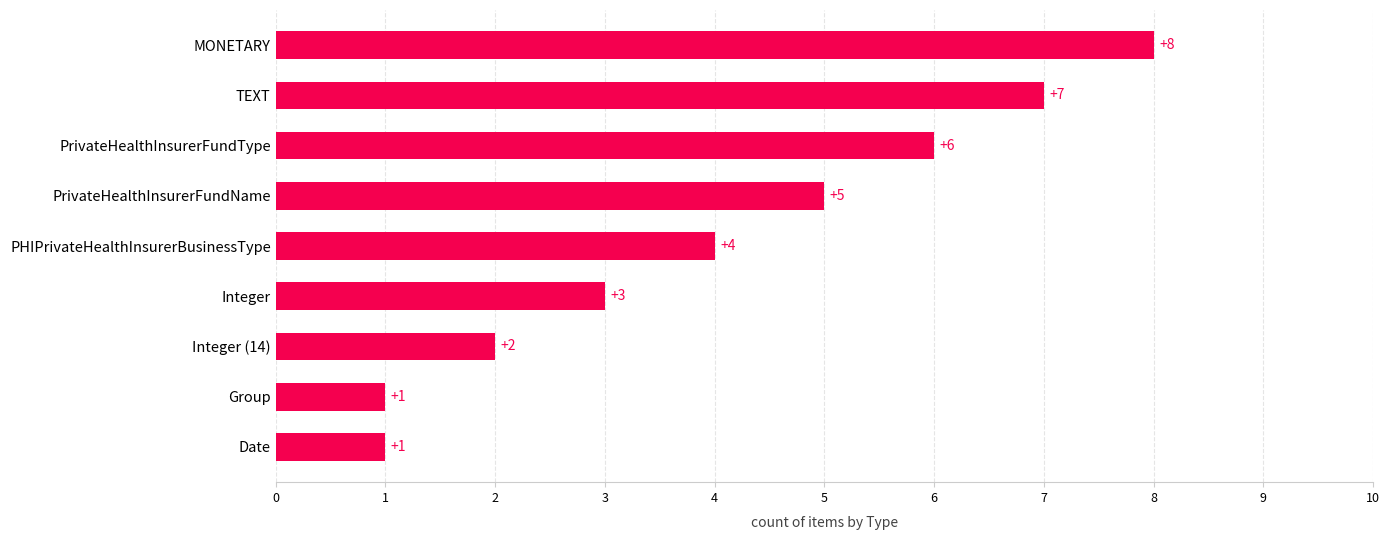

Does the chart contain stacked bars?

No